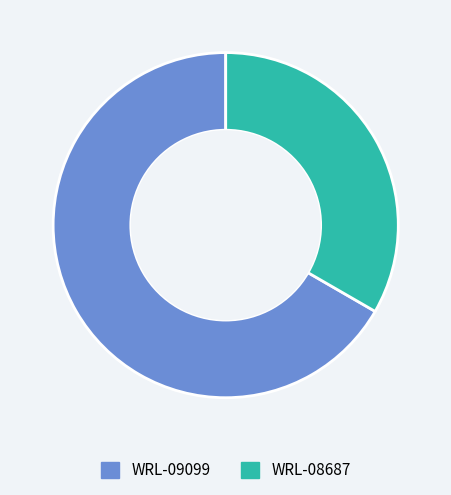

Rank the categories by value from highest to lowest.

WRL-09099, WRL-08687